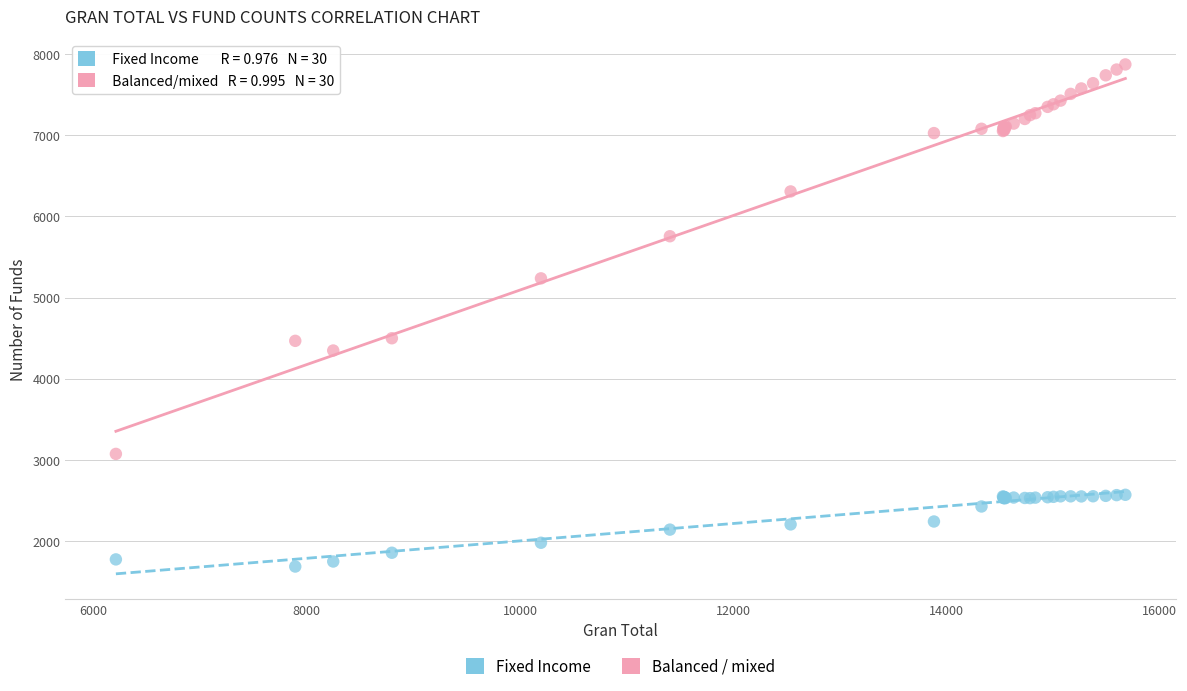

Which series reaches the minimum Y coordinate?

Fixed Income